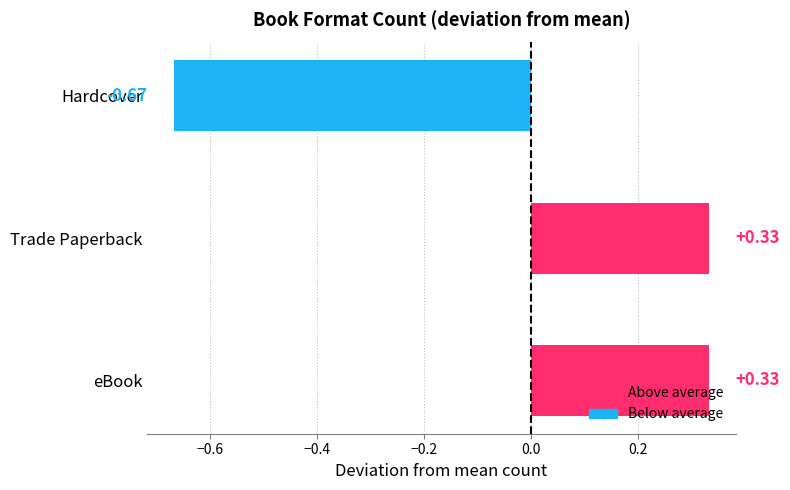

How many bars are there in total?

3